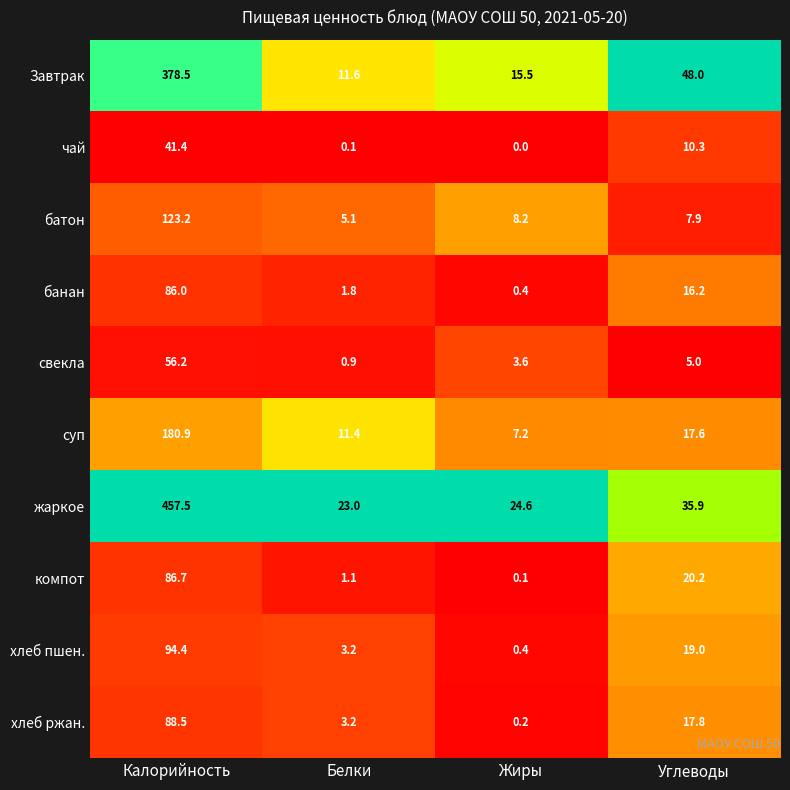

Between Белки and Жиры, which series saw the biggest shift?

суп